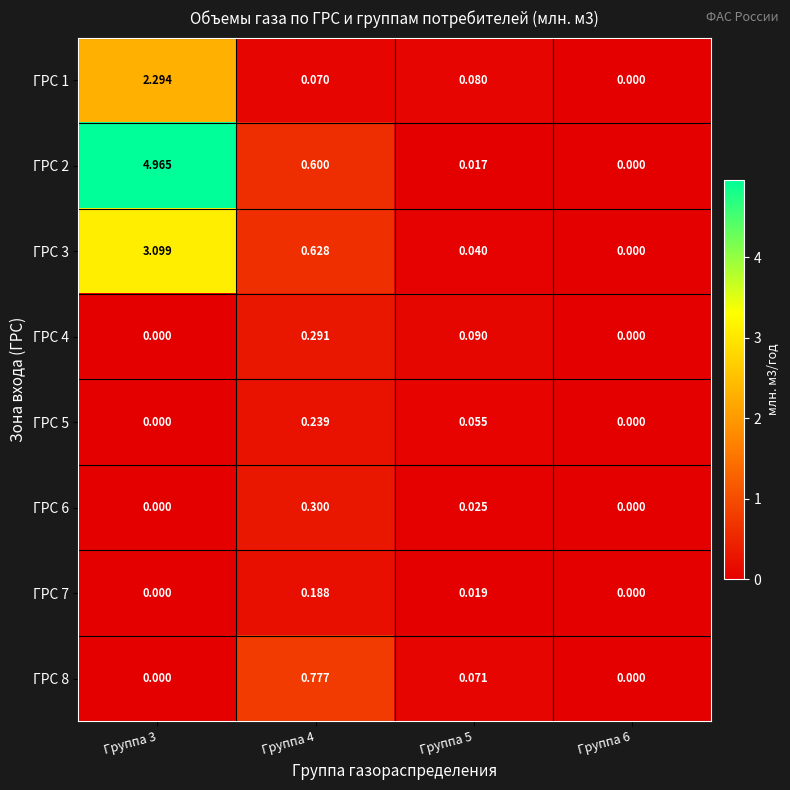

Is the value of ГРС 3 at Группа 4 greater than the value of ГРС 4 at Группа 5?

Yes